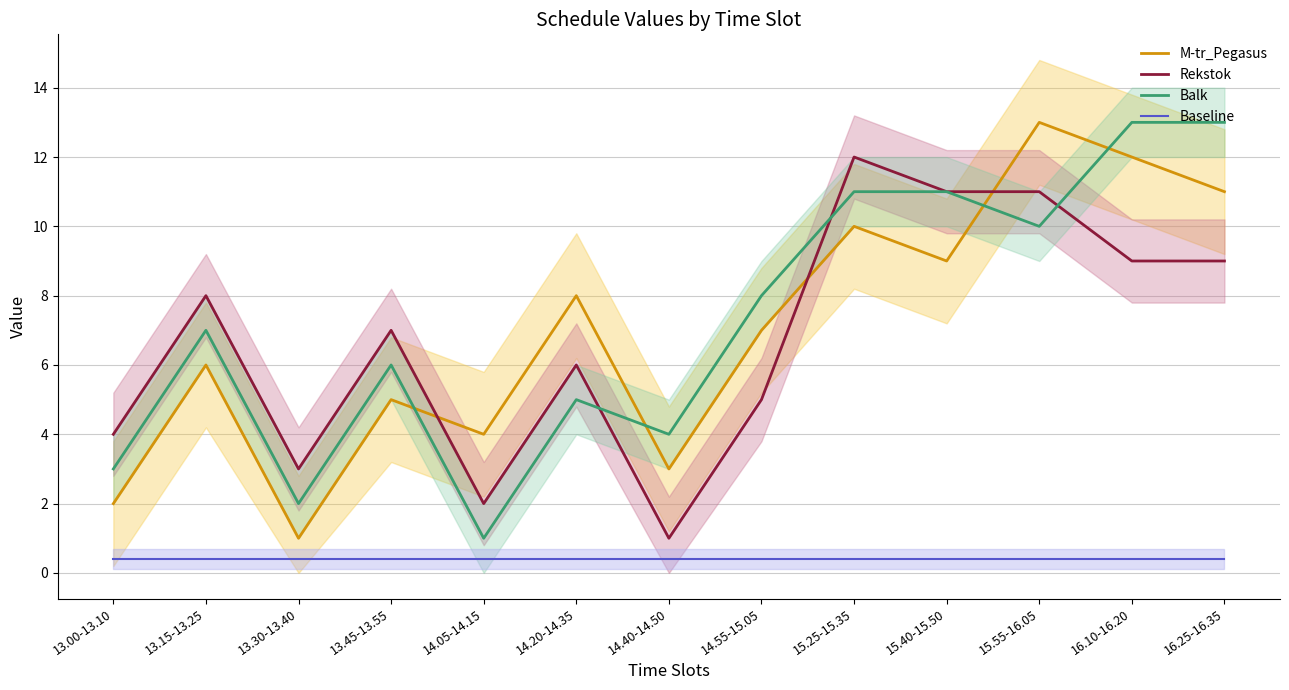

How many interior local valleys does the Rekstok series have?

3